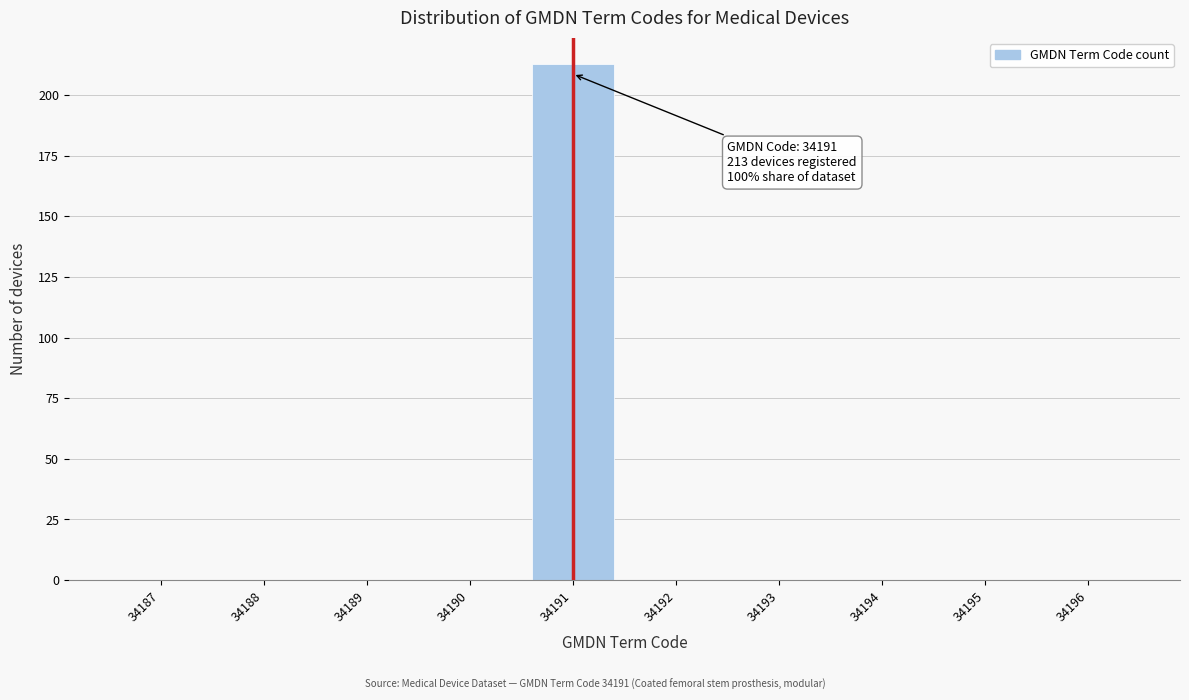

Over which range of the x-axis is the bar tallest?

34190.5 to 34191.5